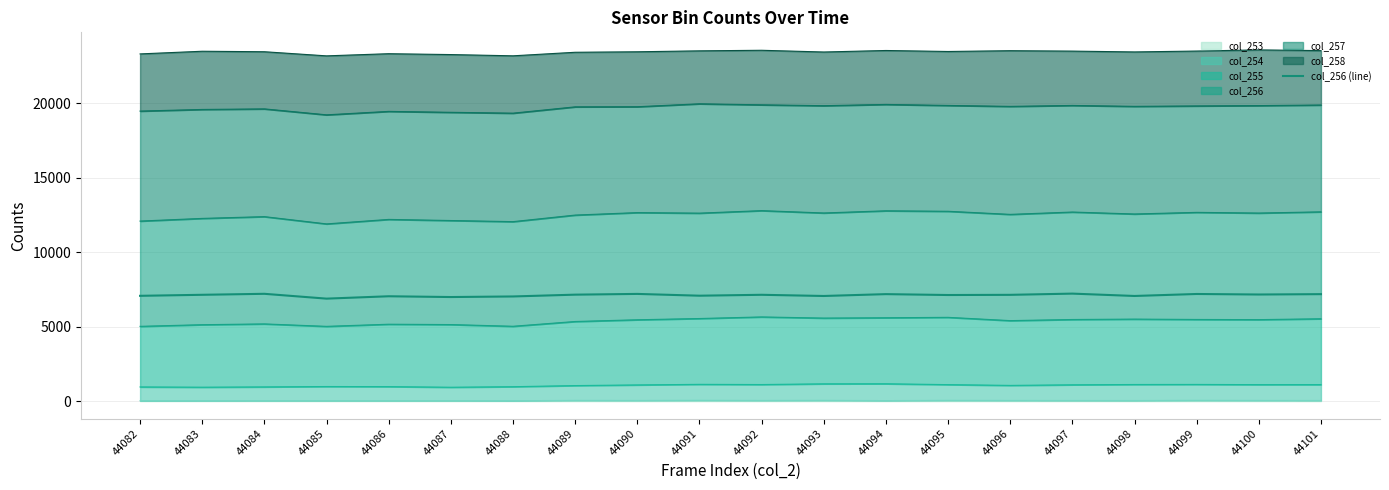

The value at 44094 is 7183. True or false?

True